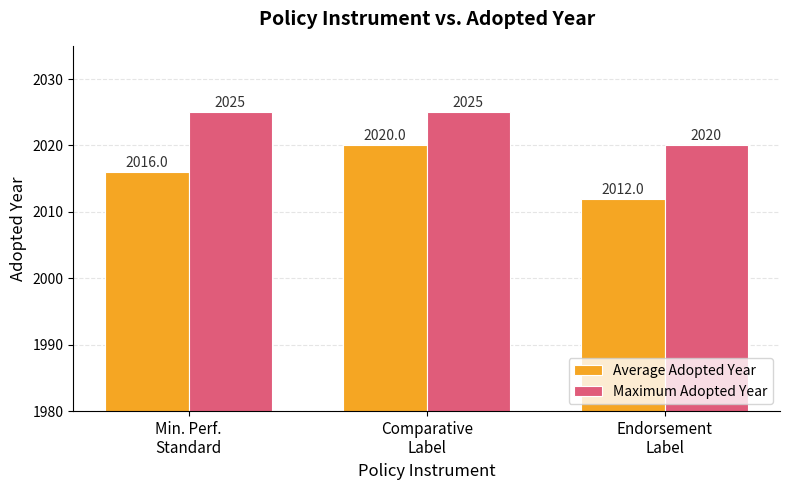

The Average Adopted Year series shows 2016 at Min. Perf.
Standard. True or false?

True